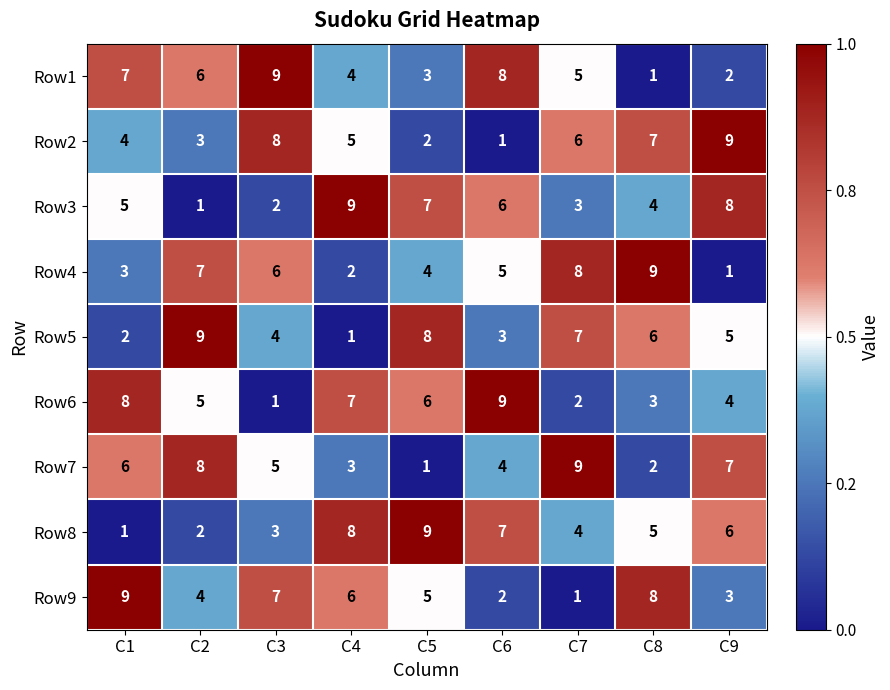

What is the spread (max minus min) of values at C2?

8